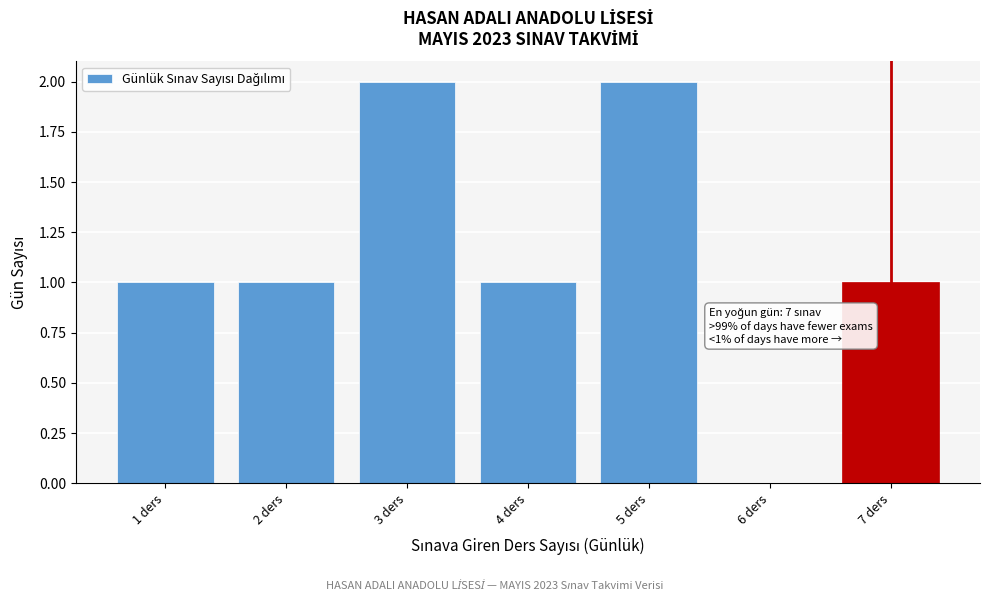

Reading right to left, what are all the values shown in this chart?

7 ders=1	6 ders=0	5 ders=2	4 ders=1	3 ders=2	2 ders=1	1 ders=1